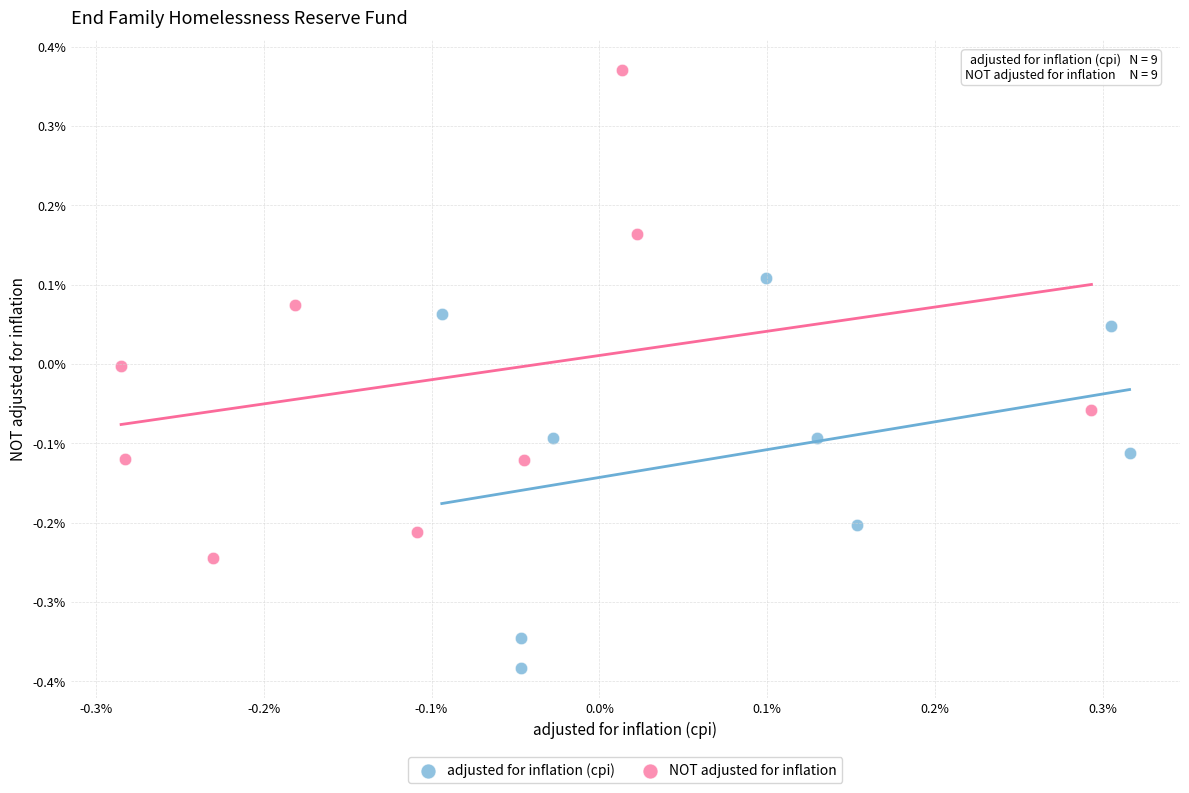

Which series contains the lowest Y value?

adjusted for inflation (cpi)